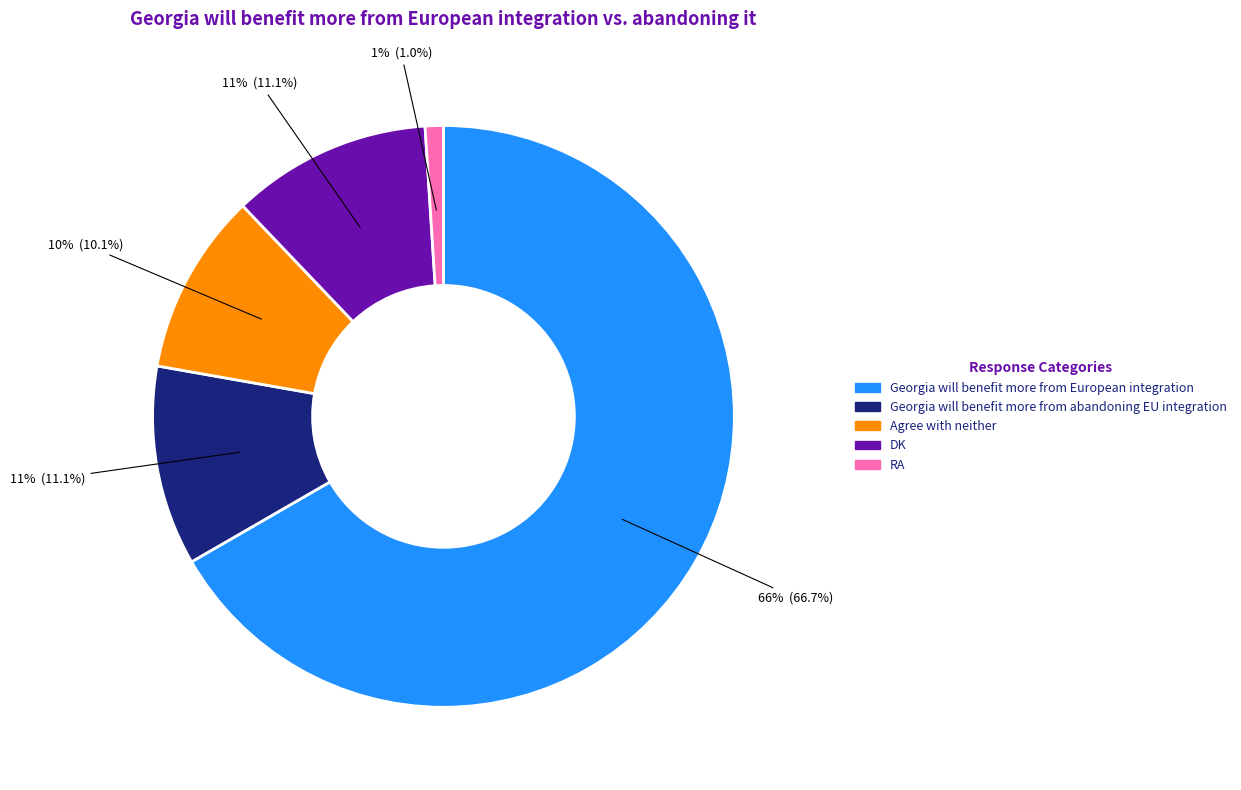

To the nearest percent, what is the difference between the largest and smallest slice percentages?

66%